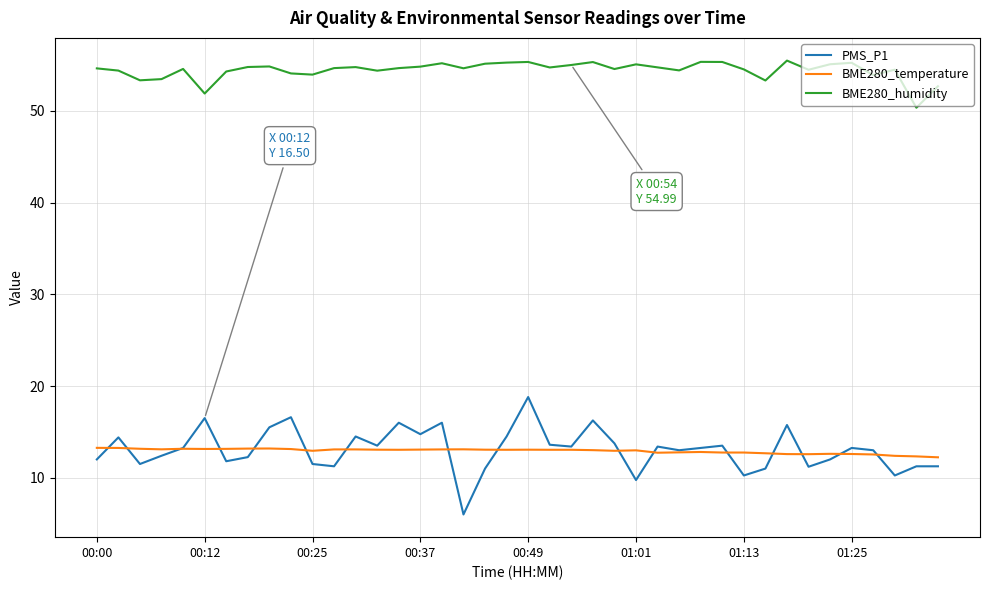

Which series has the largest total across all categories?

BME280_humidity